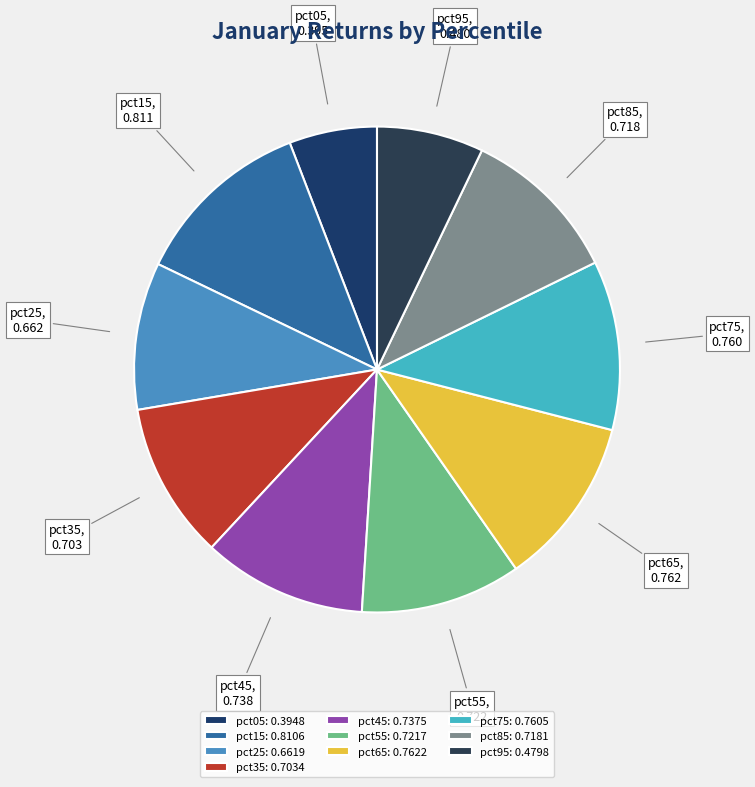

Which has a higher value, pct75 or pct35?

pct75